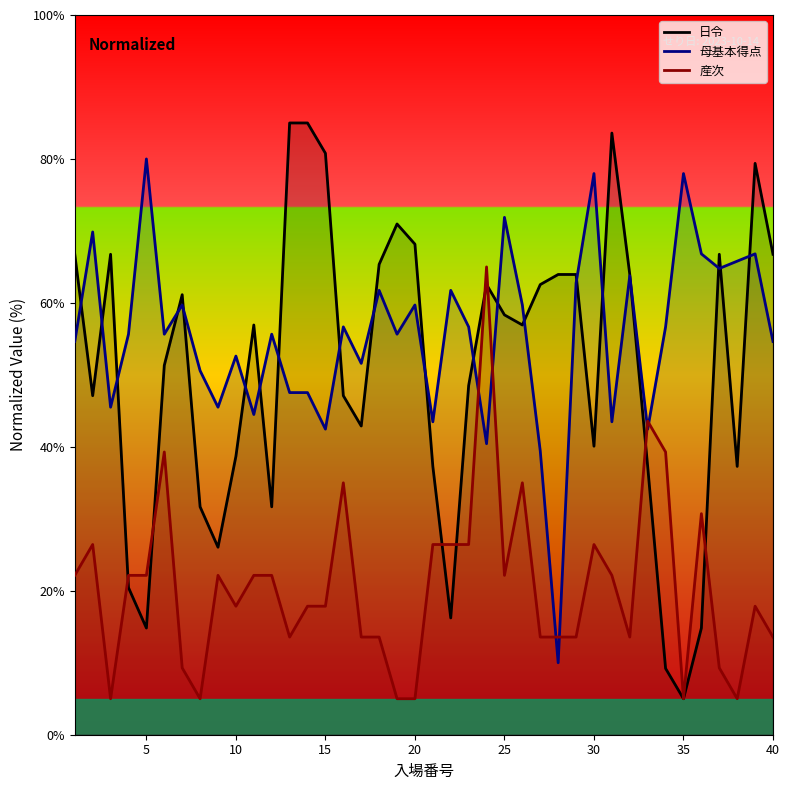

Read the 母基本得点 value at 4.

55.7